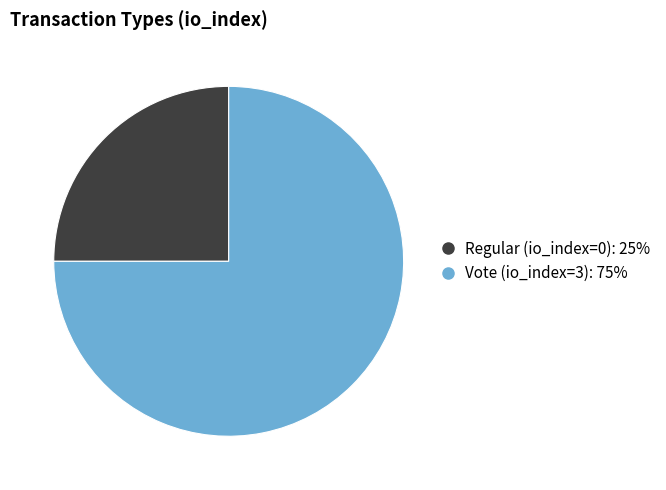

Is the sum of Vote (io_index=3) and Regular (io_index=0) greater than half?

Yes